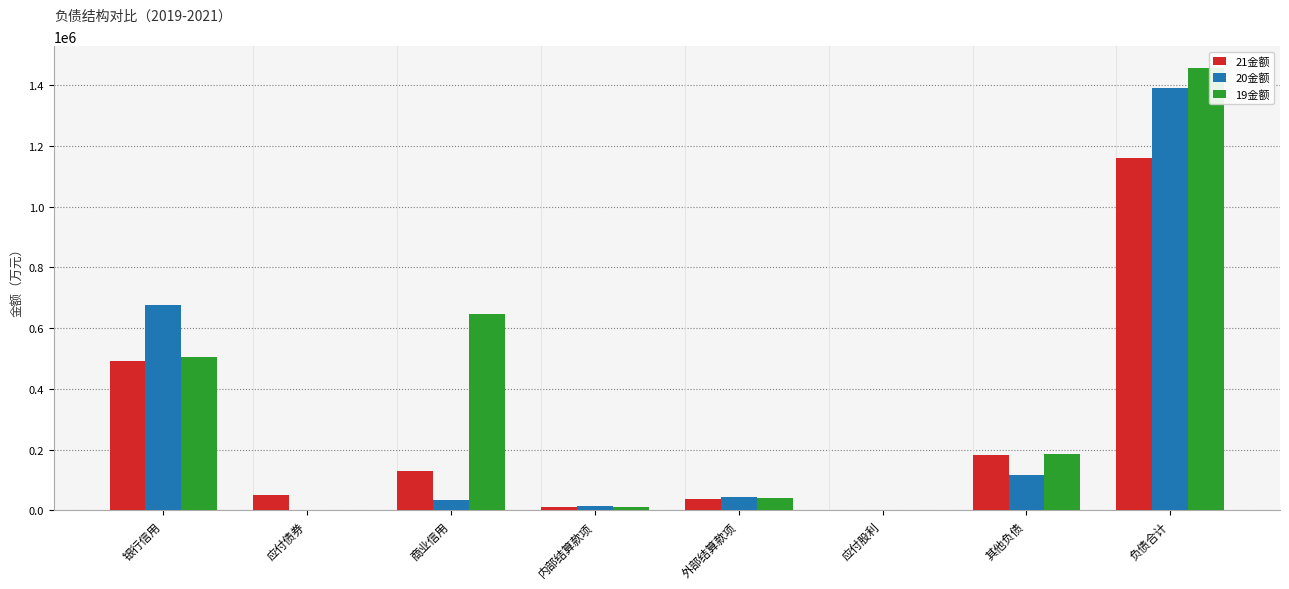

What is the sum of the 20金额 values at 银行信用 and 应付股利?

675392.8